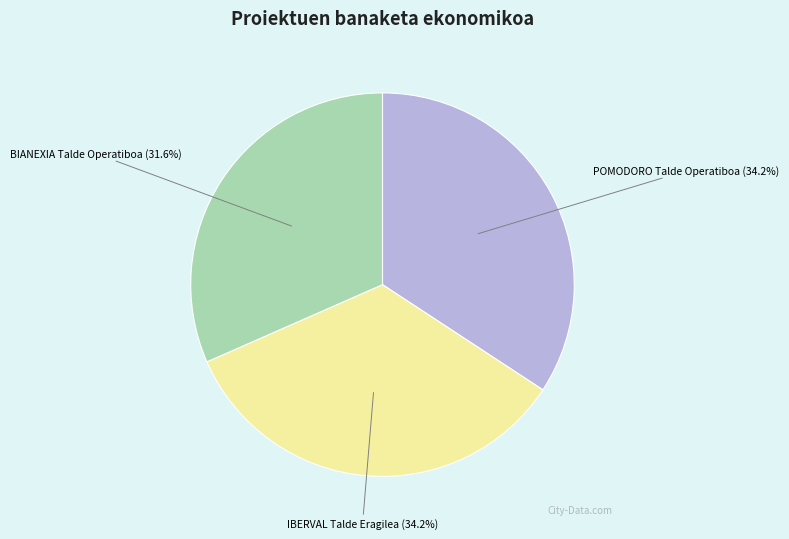

Does IBERVAL Talde Eragilea account for over 50% of the chart?

No